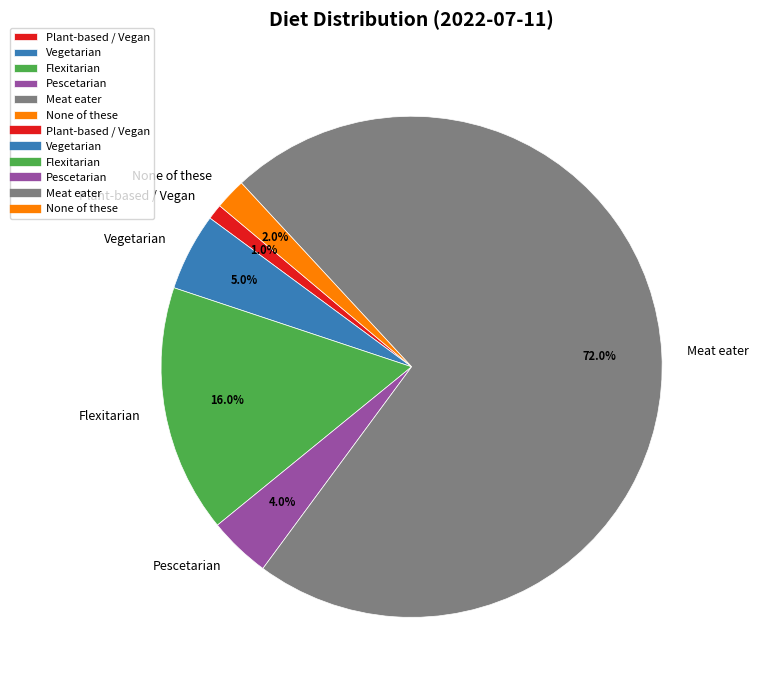

How many segments does this pie chart have?

6